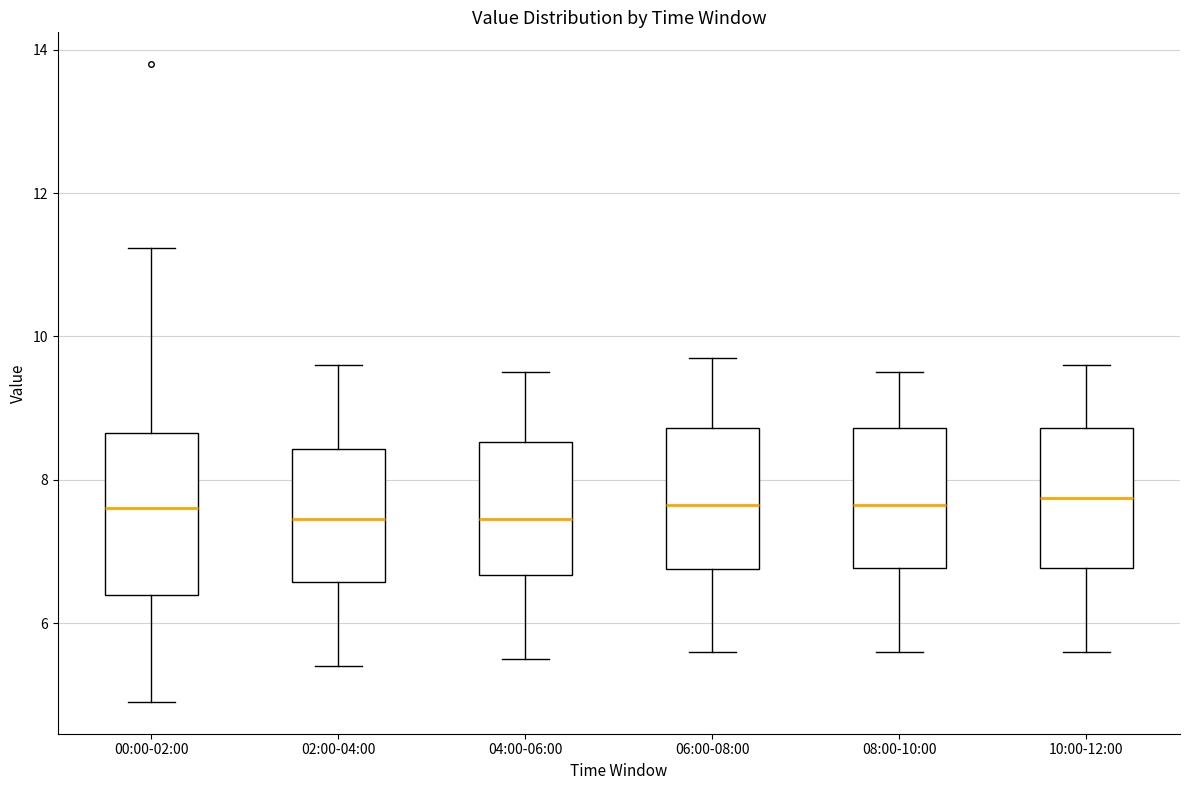

Reading left to right, read every box against the y-axis: the position of its median line, the range the box covers, and the ends of its whiskers. The values are not printed on the chart, so give them approximately, as read against the axis.

00:00-02:00: median 7.6, box 6.4 to 8.6, whiskers 5.0 to 11.2
02:00-04:00: median 7.4, box 6.6 to 8.4, whiskers 5.4 to 9.6
04:00-06:00: median 7.4, box 6.6 to 8.6, whiskers 5.6 to 9.6
06:00-08:00: median 7.6, box 6.8 to 8.8, whiskers 5.6 to 9.8
08:00-10:00: median 7.6, box 6.8 to 8.8, whiskers 5.6 to 9.6
10:00-12:00: median 7.8, box 6.8 to 8.8, whiskers 5.6 to 9.6